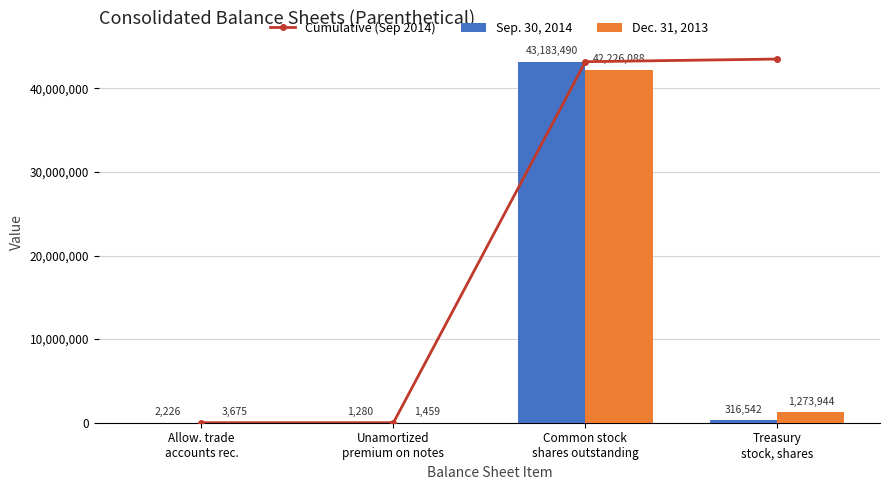

What is the approximate value of Dec. 31, 2013 at Treasury
stock, shares, to the nearest 100?

1273900